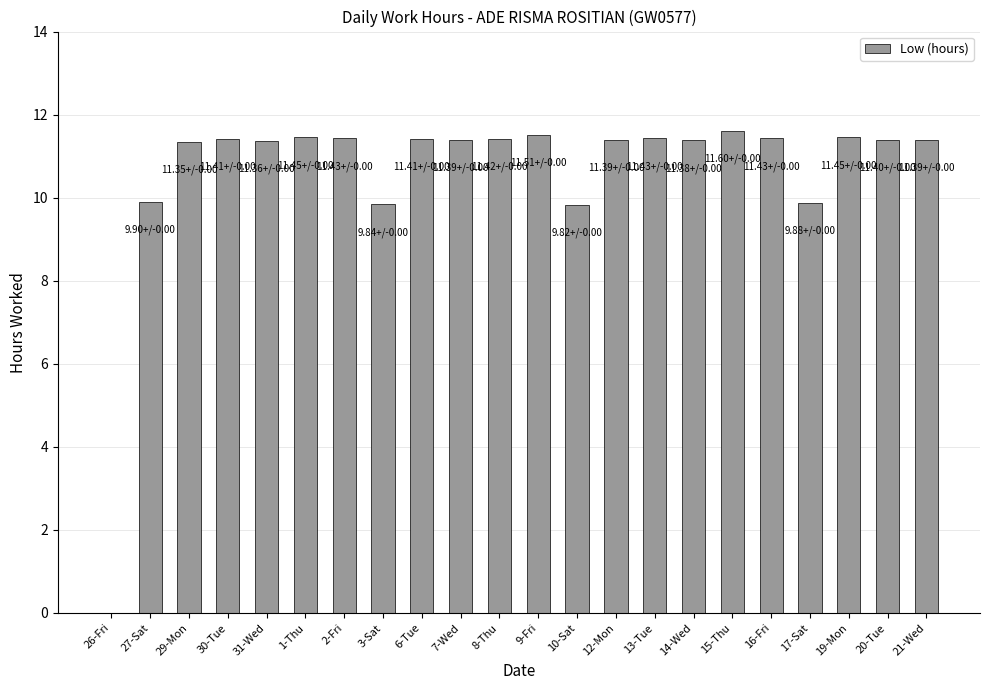

What is the change in value from 7-Wed to 9-Fri?

+0.1